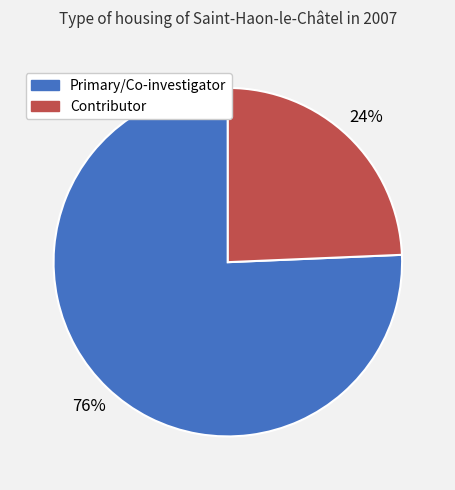

Does any single category account for the majority?

Yes